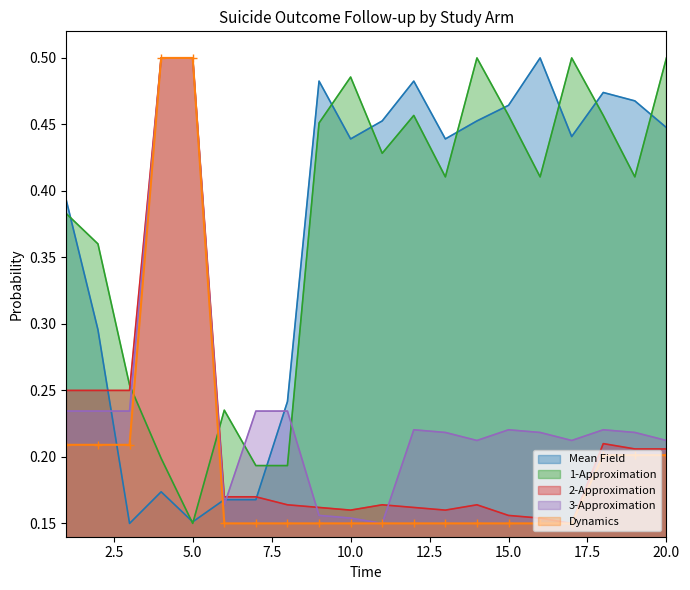

What is the difference between the second highest and minimum values in the Dynamics series?

0.3